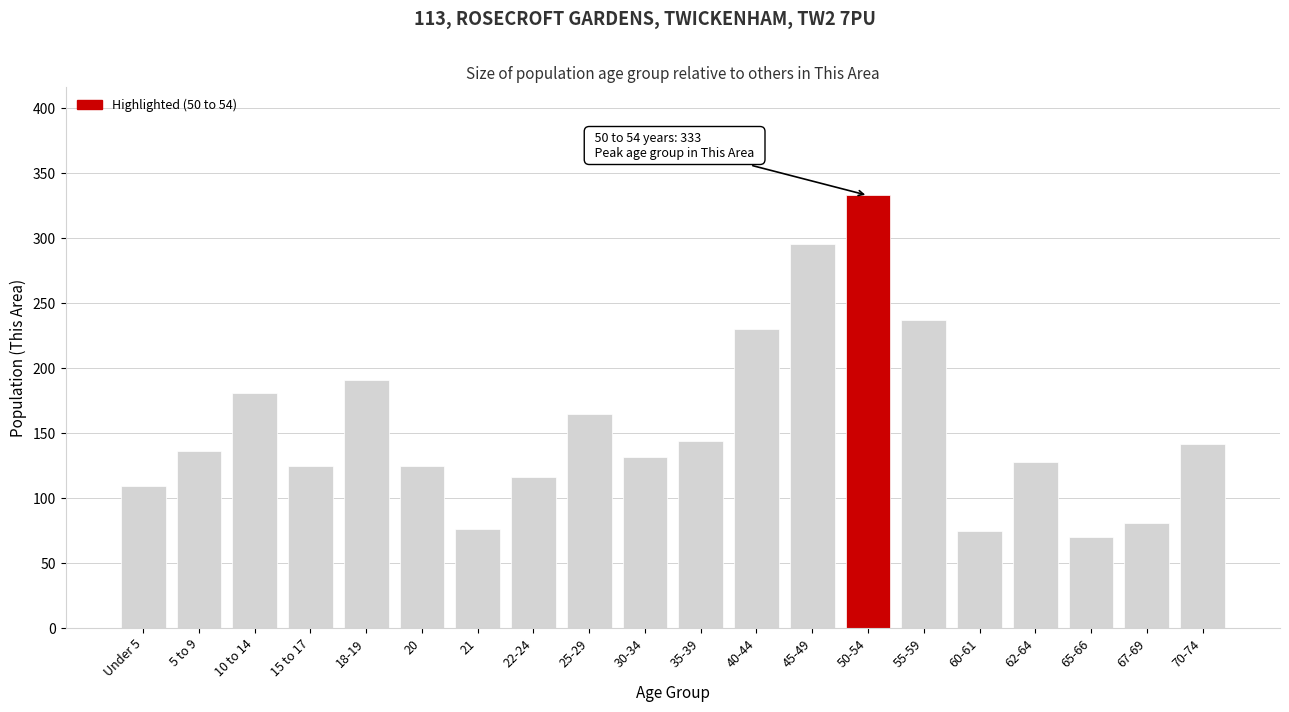

What is the difference between the maximum and minimum values?

263